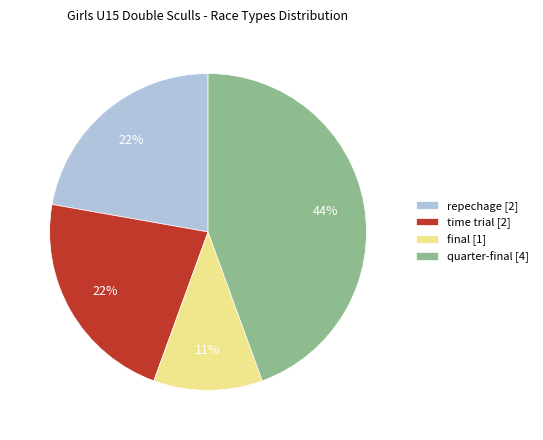

To the nearest percent, what percentage of the pie is repechage [2]?

22%